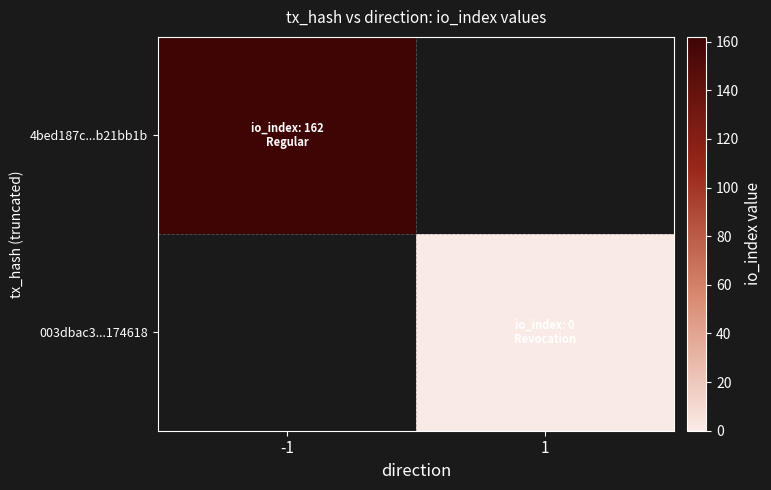

Rank the series by their maximum value, from highest to lowest.

4bed187c...b21bb1b, 003dbac3...174618